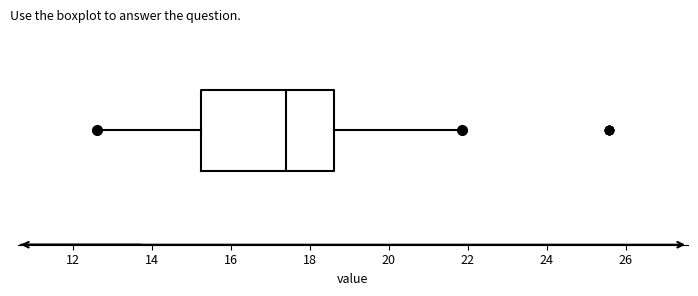

Read this box plot against the x-axis: the position of the median line, the range covered by the box, and the ends of both whiskers. The values are not printed on the chart, so give them approximately, as read against the axis.

median 17.4, box 15.2 to 18.6, whiskers 12.6 to 21.8